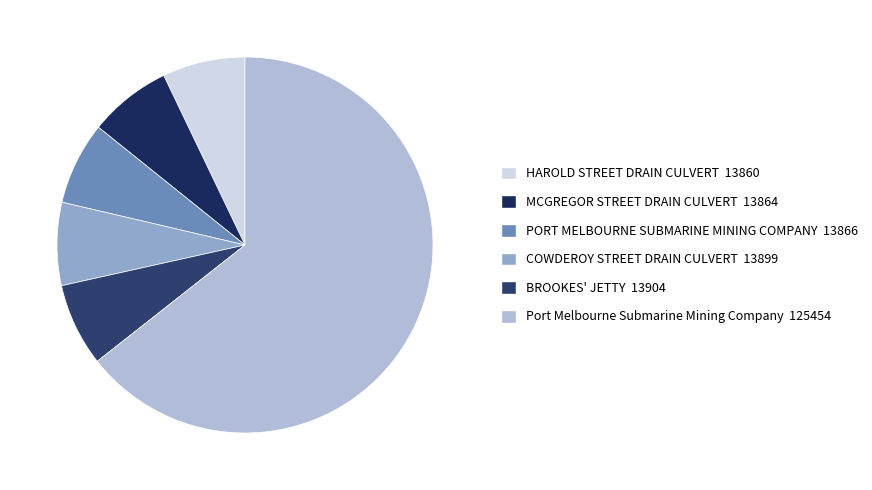

Approximately how many times larger is the value at HAROLD STREET DRAIN CULVERT compared to BROOKES' JETTY?

1.0